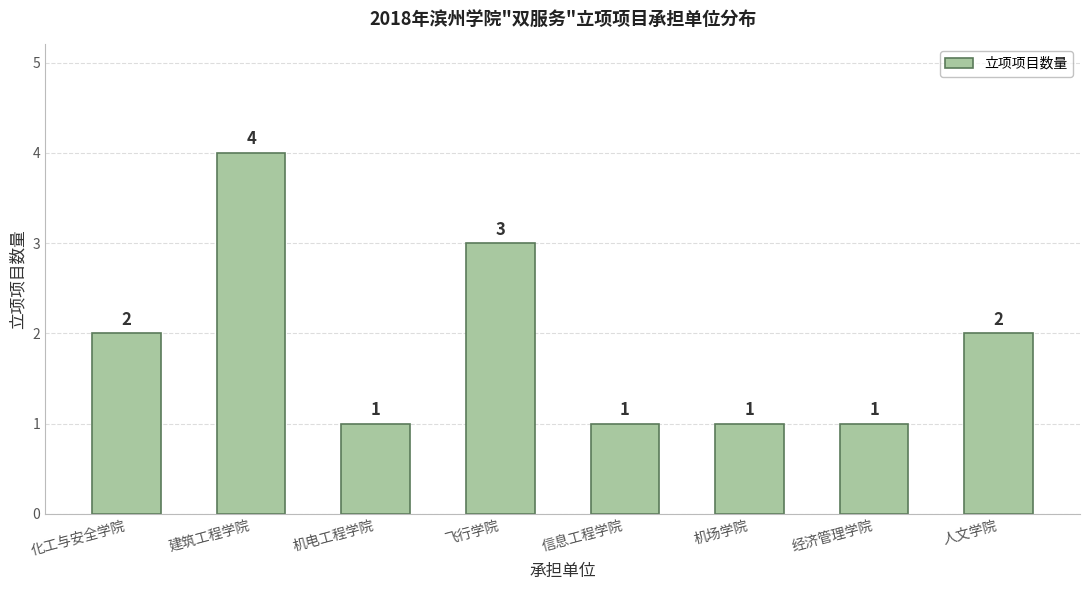

Is it true that the value at 飞行学院 is 3?

True